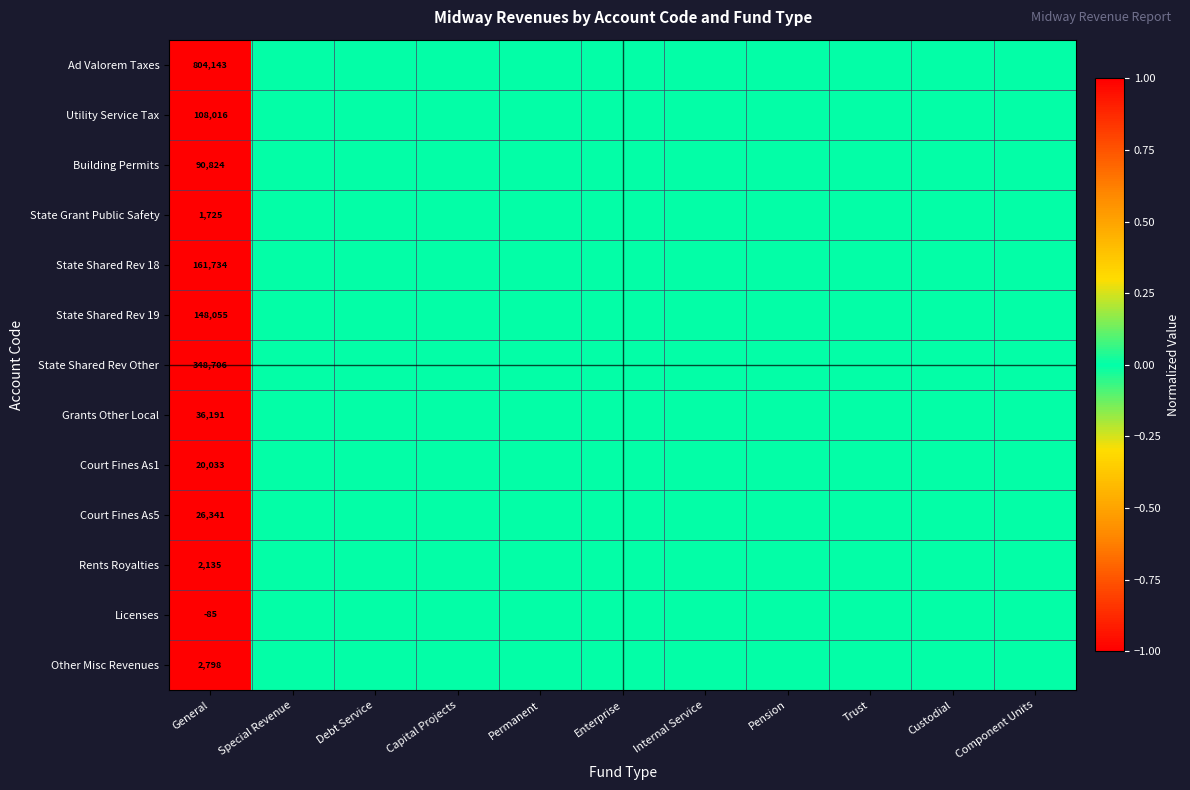

Which has a higher value, Custodial or Internal Service?

Custodial